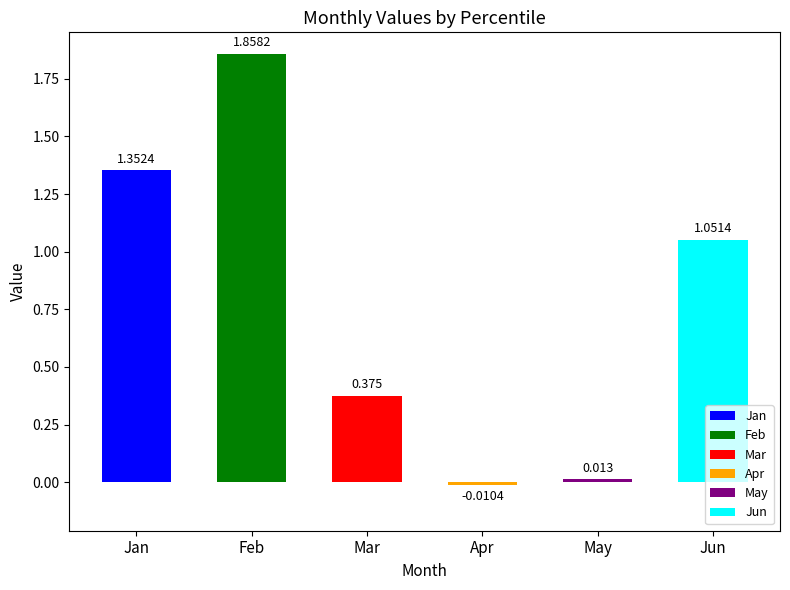

Is the value of Jun at pct65 greater than the value of May at pct35?

Yes